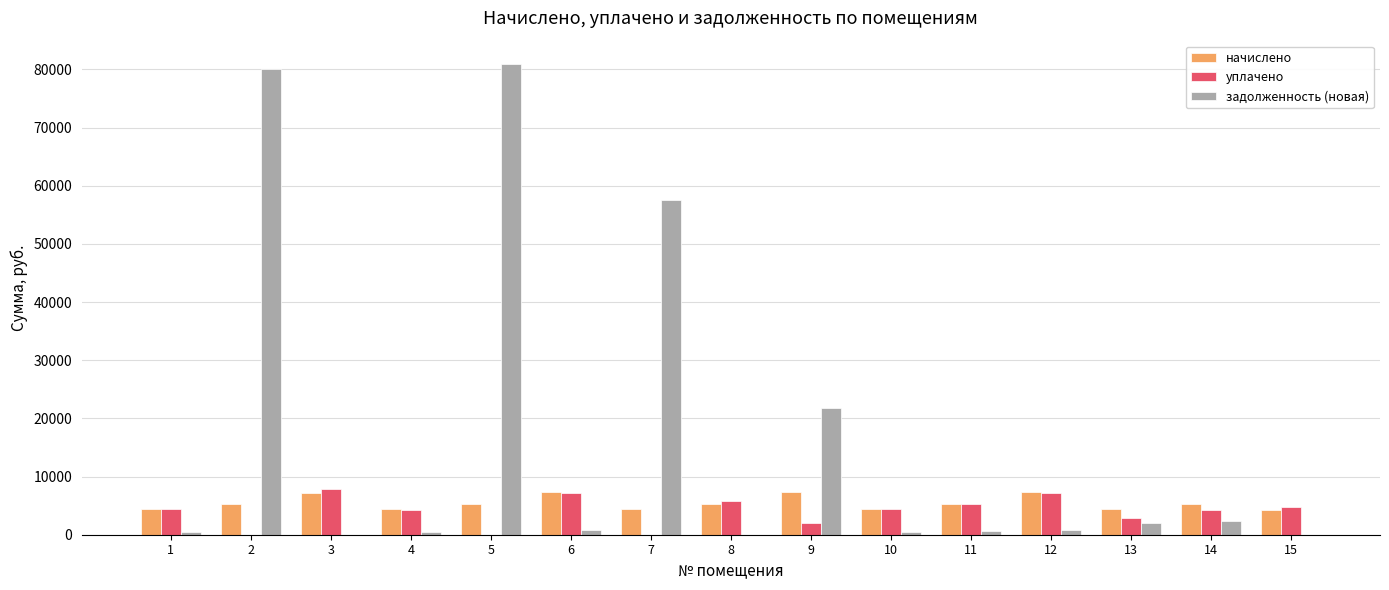

The value of уплачено at 15 is 4740.7. True or false?

True